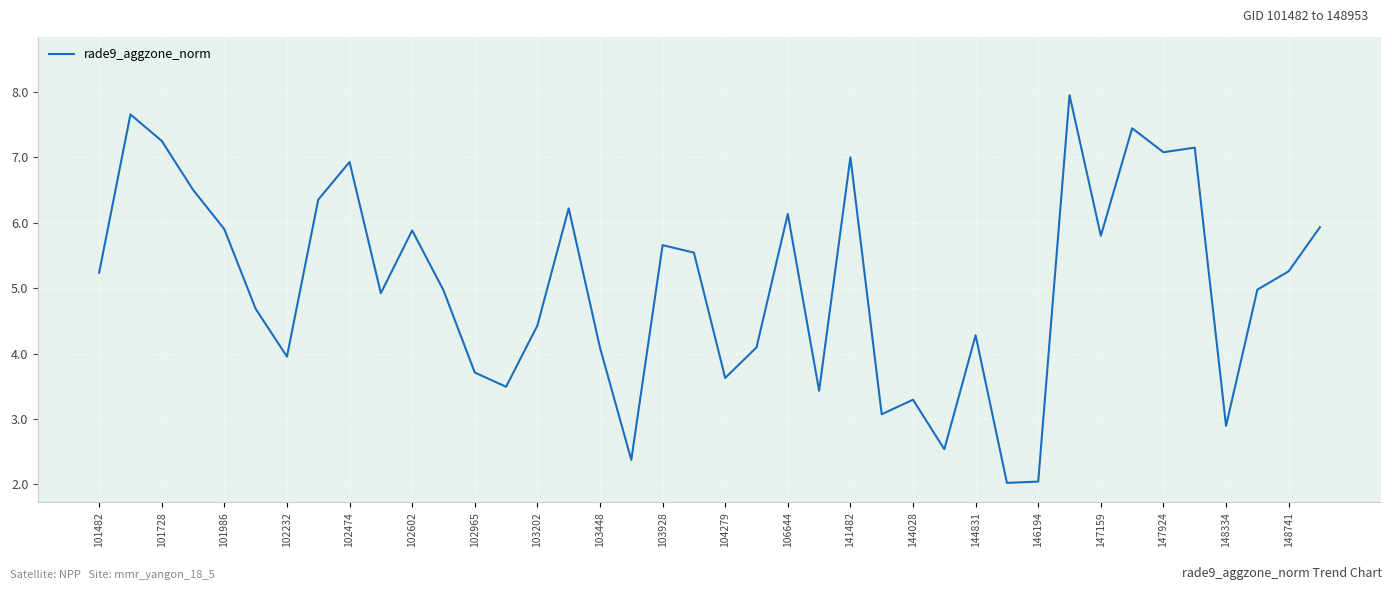

What is the minimum value shown in the chart?

2.0